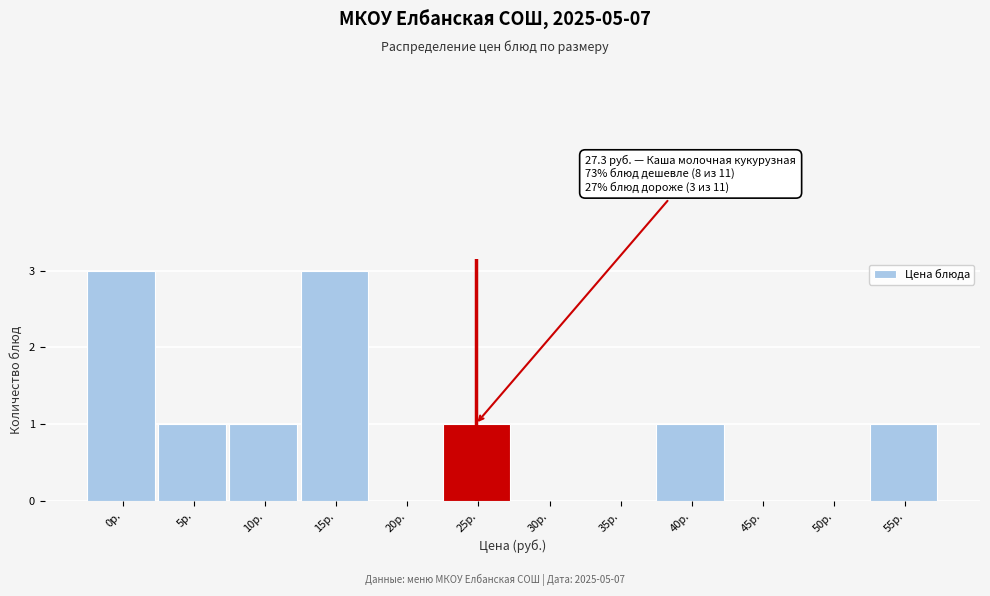

Reading left to right, transcribe all the data shown in this chart.

0р.=3	5р.=1	10р.=1	15р.=3	20р.=0	25р.=1	30р.=0	35р.=0	40р.=1	45р.=0	50р.=0	55р.=1